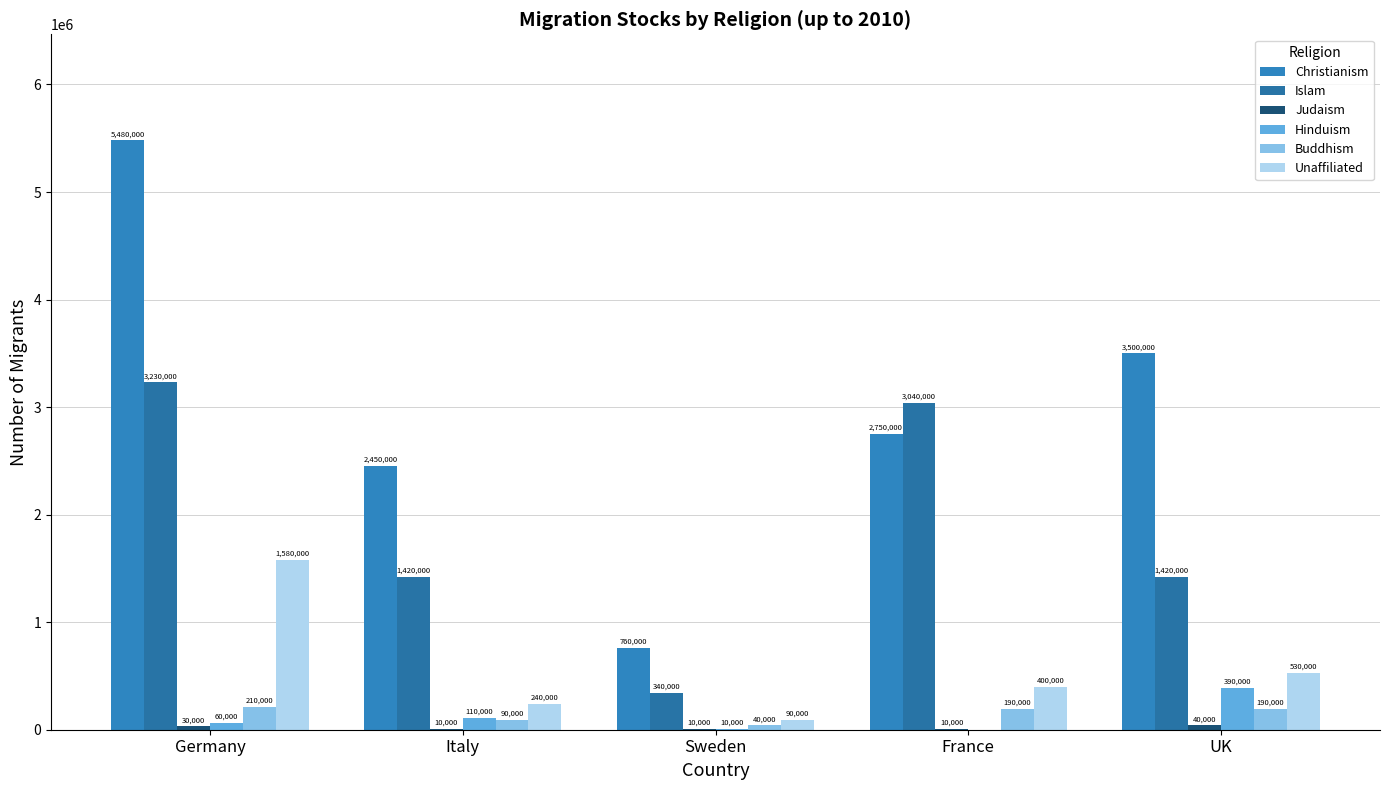

What is the difference between the Christianism values at Germany and UK?

1980000